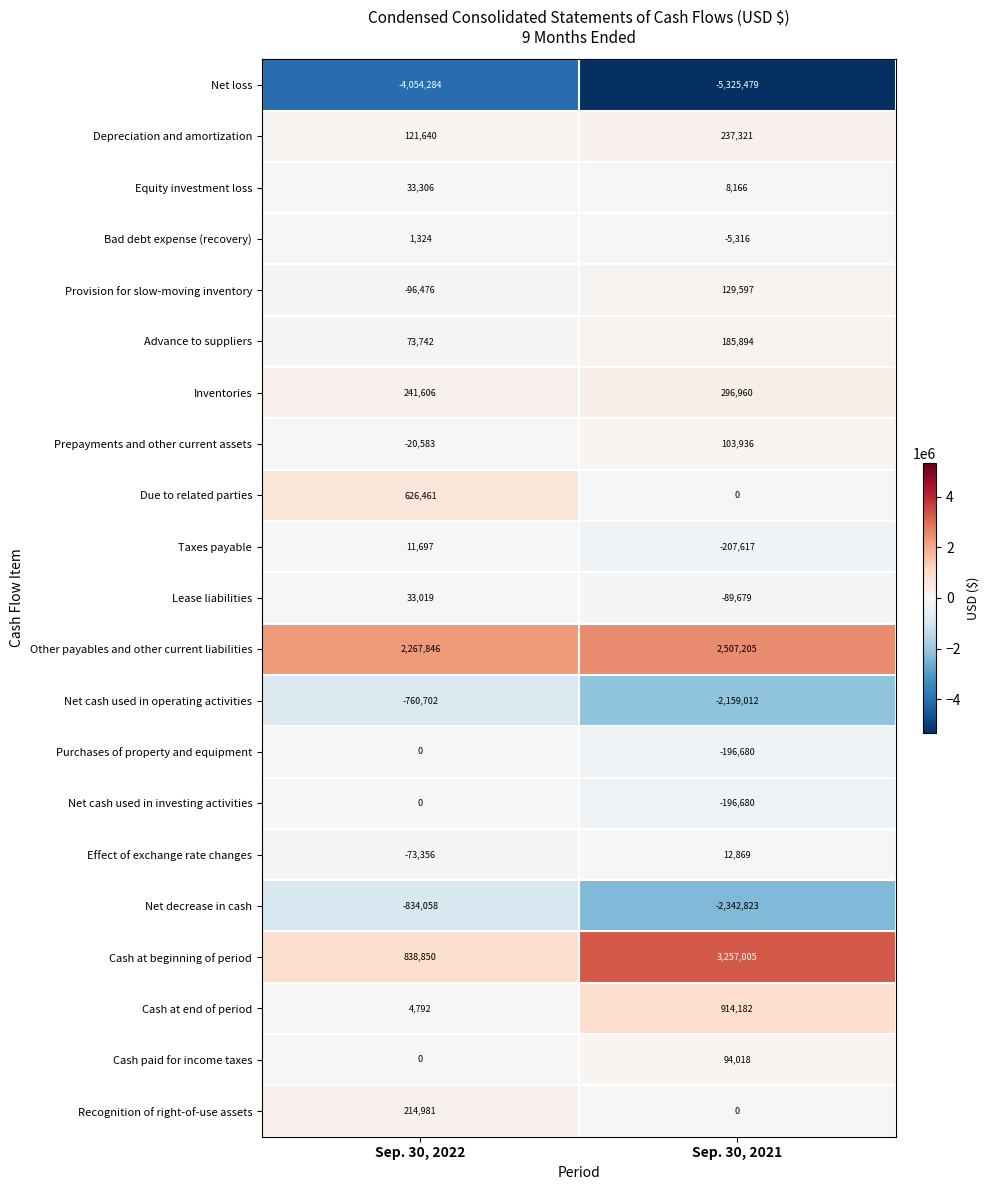

List the labels in order of Prepayments and other current assets value, smallest first.

Sep. 30, 2022, Sep. 30, 2021